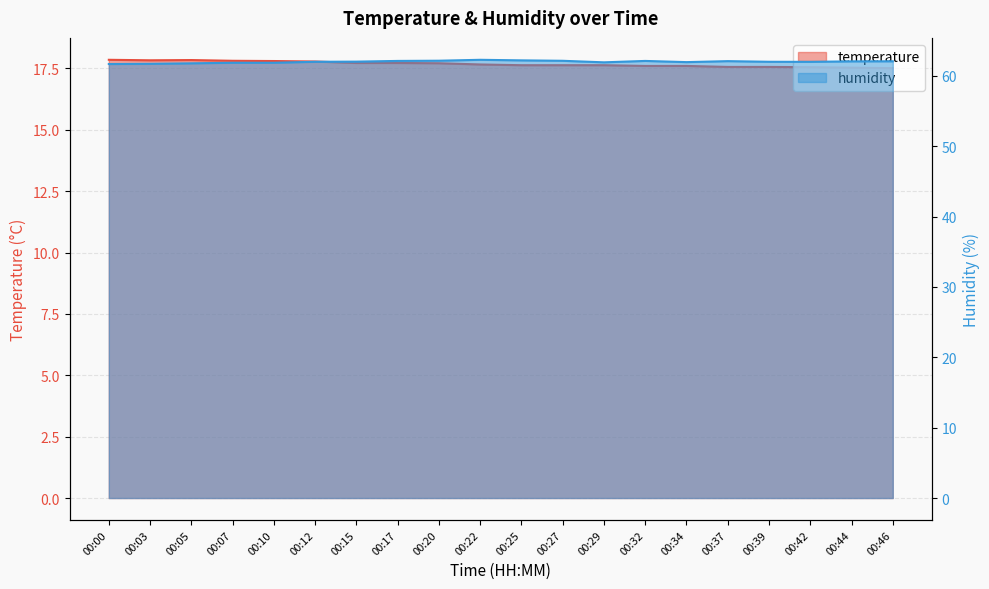

What is the sum of the humidity values at 00:34 and 00:05?

123.8